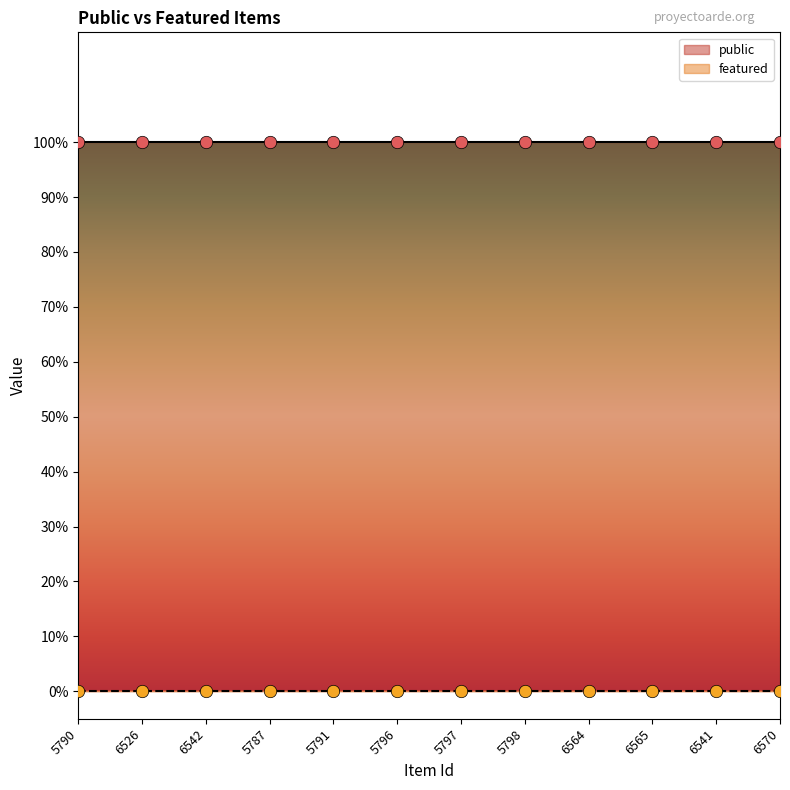

What is the total value across all series at 5790?

1